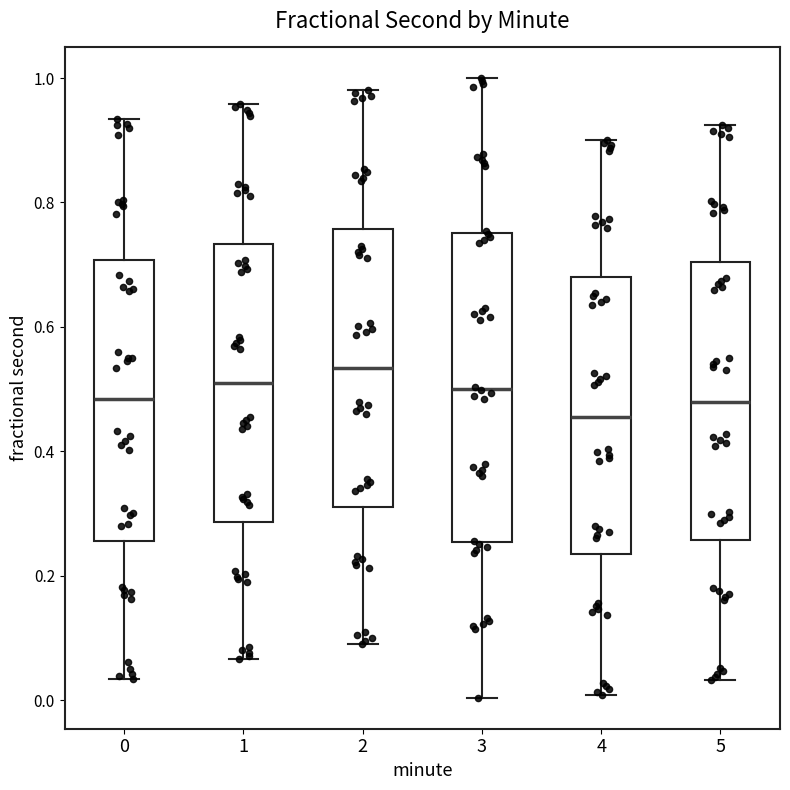

Which box's median line is the lowest?

4